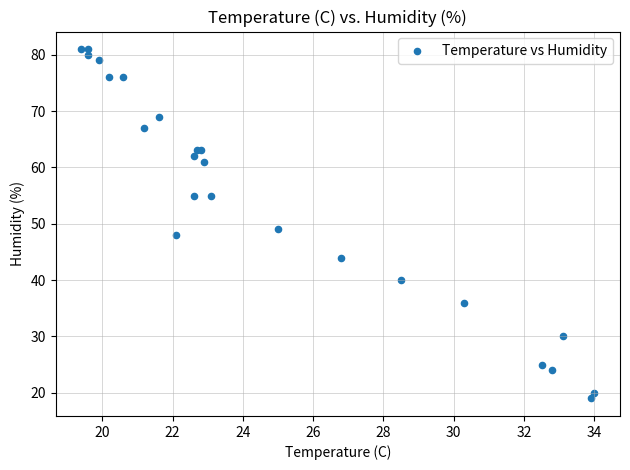

What Y value in the scatter plot is closest to 50?

49